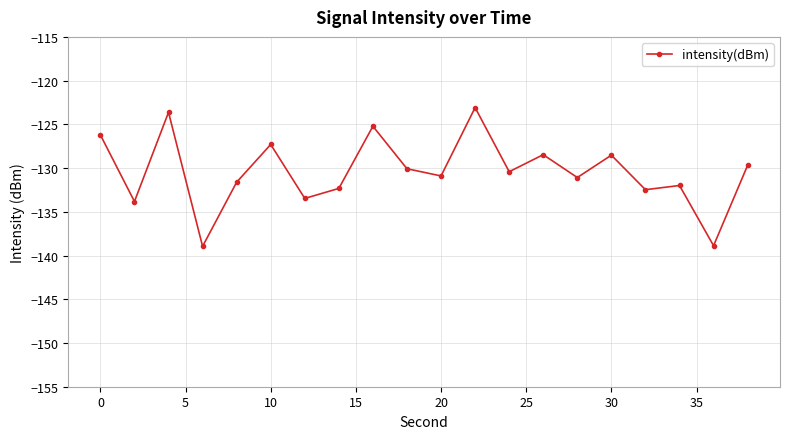

True or false: the data has more than 2 interior local peaks.

True